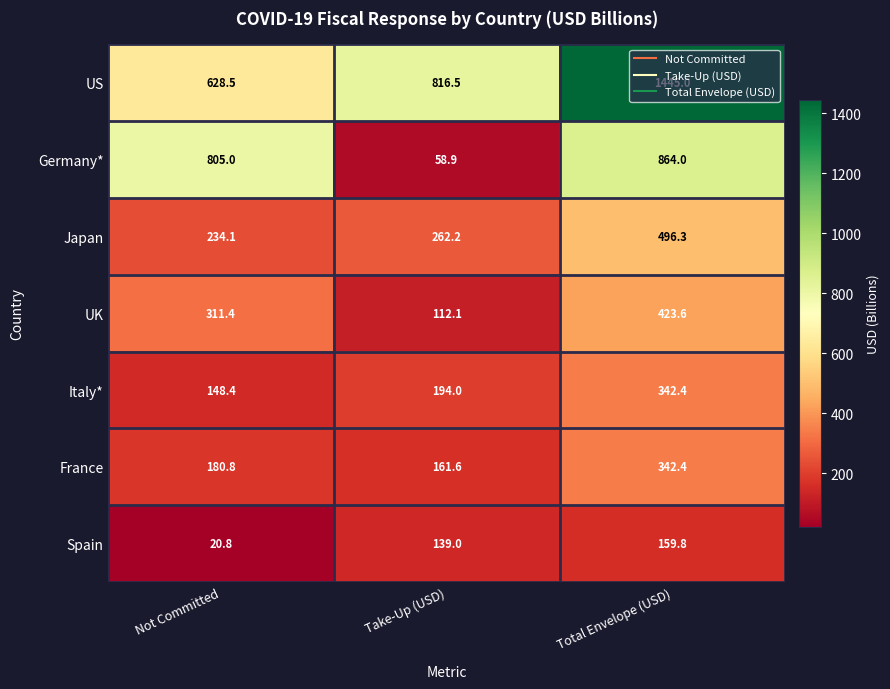

What is the average value of the Spain series?

106.5